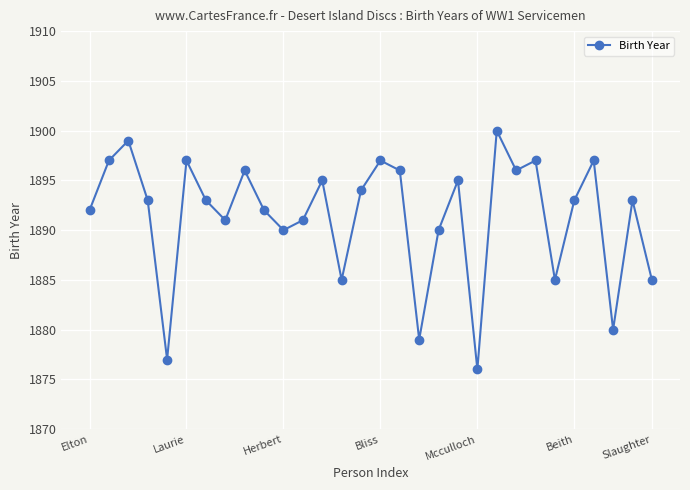

What is the difference between the second highest and second lowest values?

22